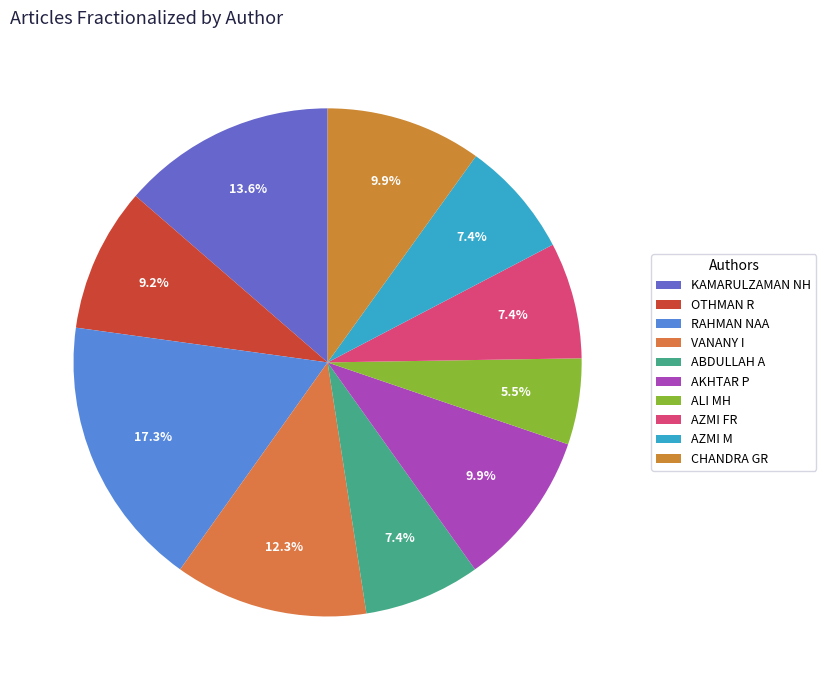

Does AZMI FR account for over 50% of the chart?

No